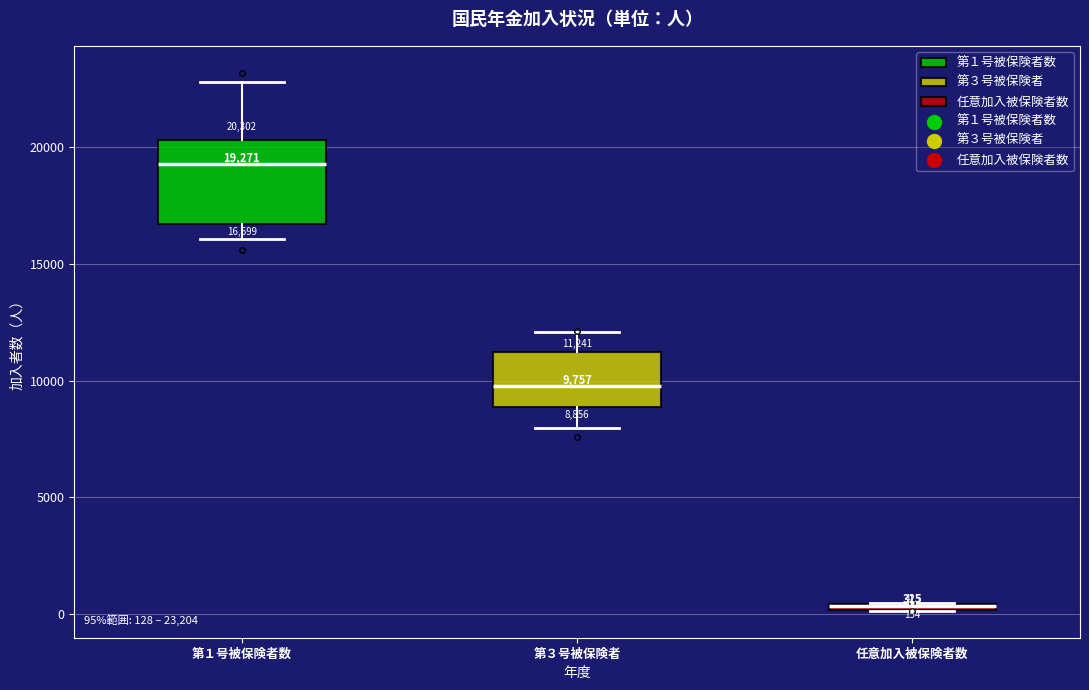

Comparing the boxes themselves (not the whiskers), which one is the tallest?

第１号被保険者数